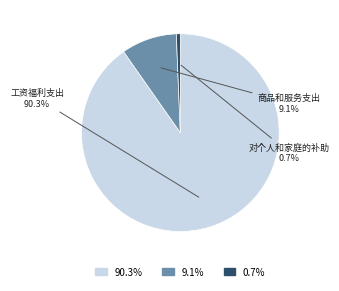

Is there any slice that represents more than half of the pie?

Yes